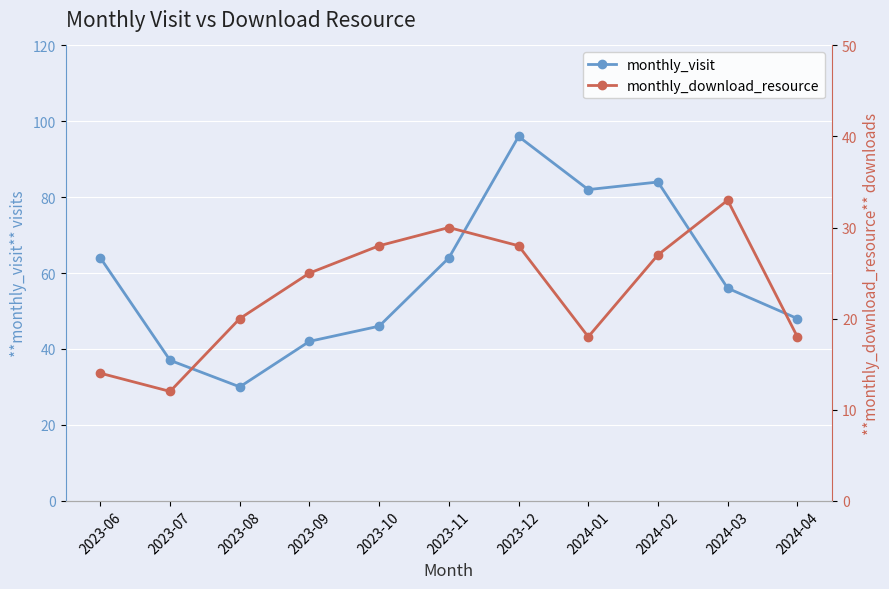

What is the spread (max minus min) of values at 2023-09?

17